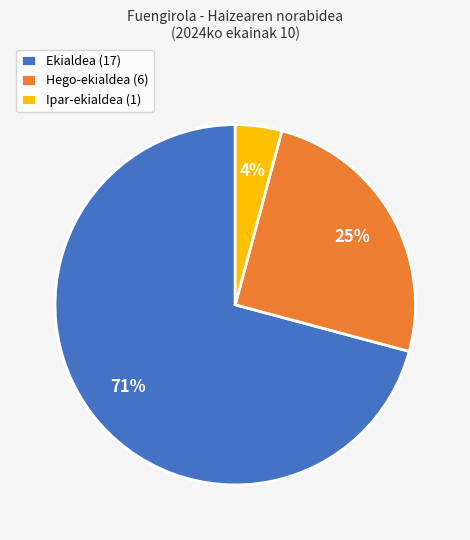

Which category has the biggest portion of the pie?

Ekialdea (17)